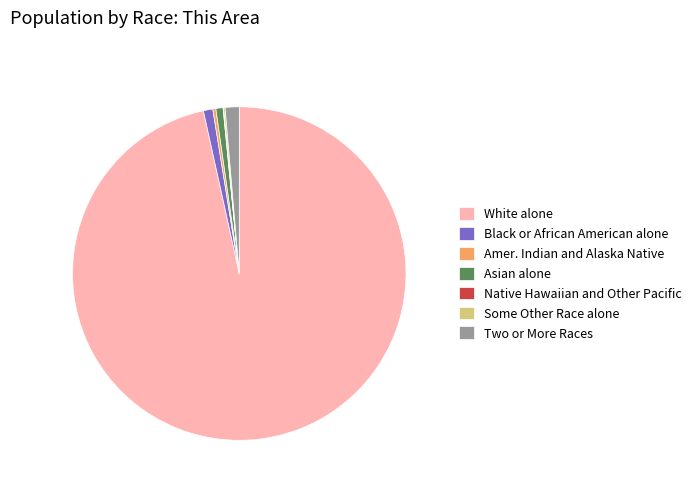

Is there any slice that represents more than half of the pie?

Yes